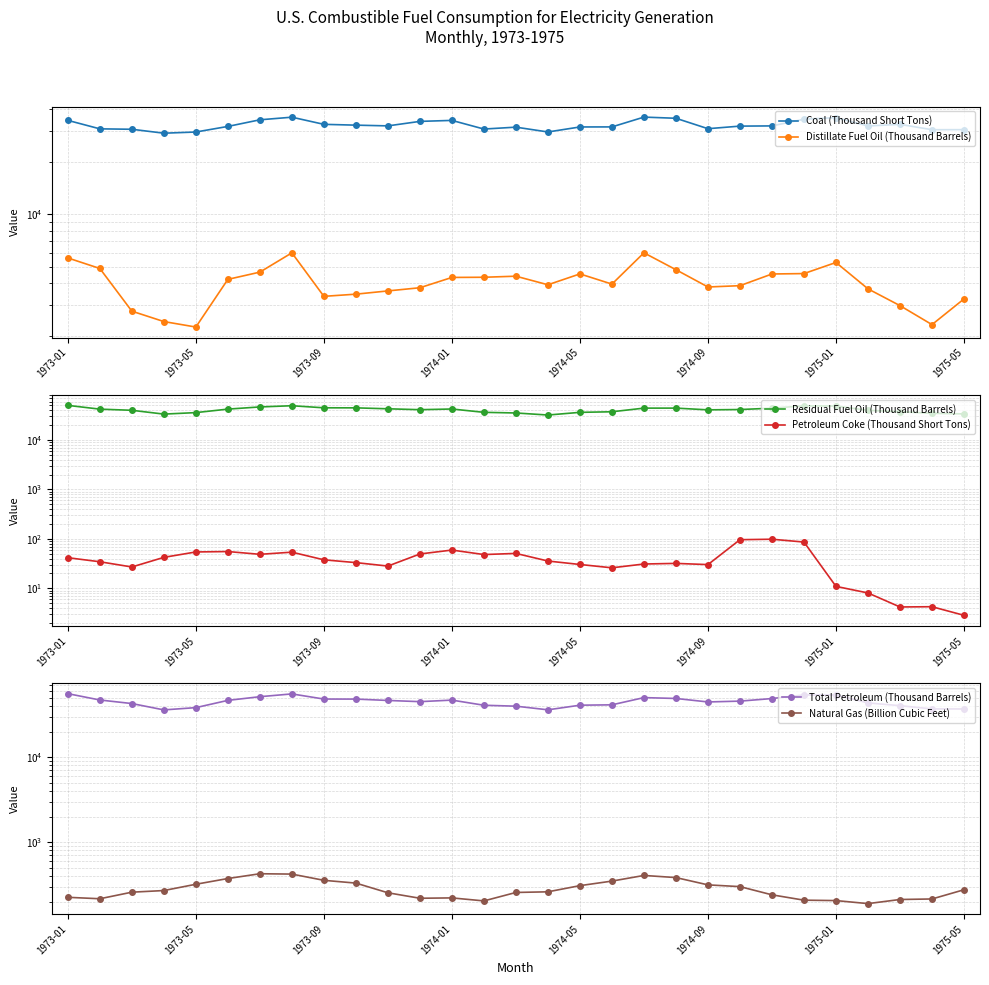

What is the difference between the maximum and second lowest values in the Coal (Thousand Short Tons) series?

6459.8